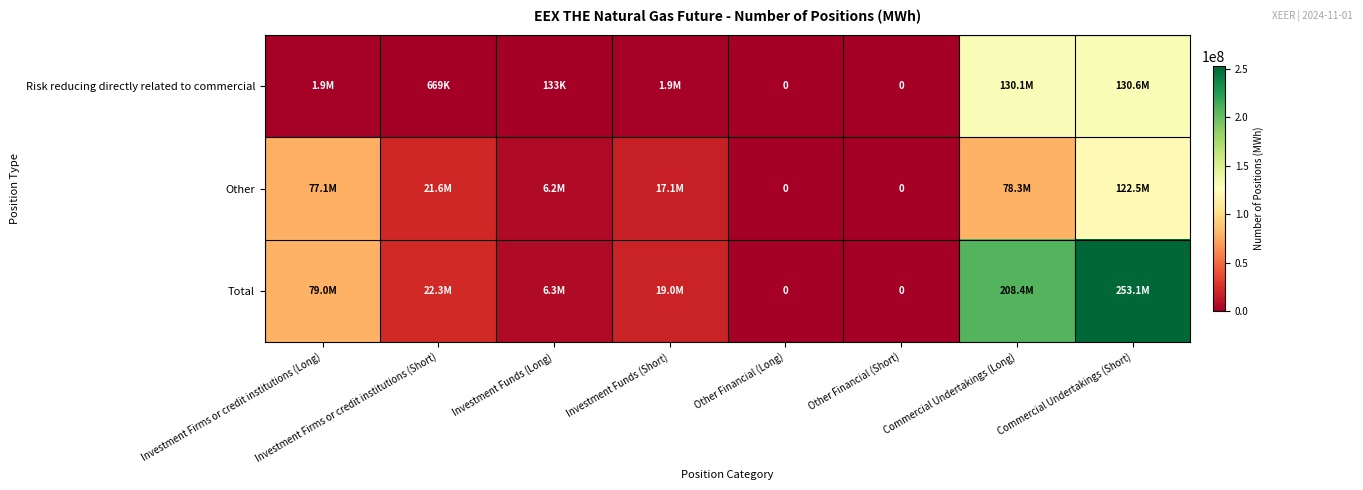

What is the difference between the Total values at Commercial Undertakings (Short) and Commercial Undertakings (Long)?

44641914